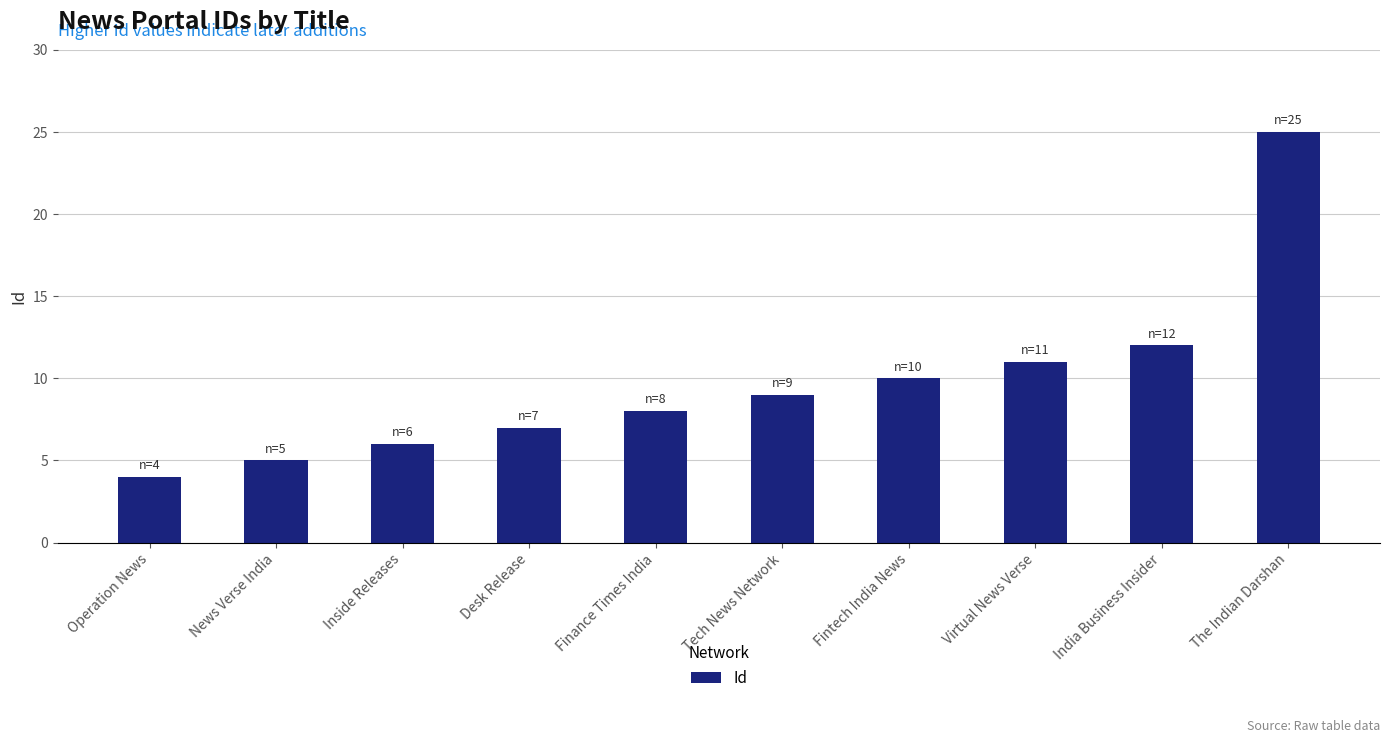

At which label is the value closest to 14?

India Business Insider